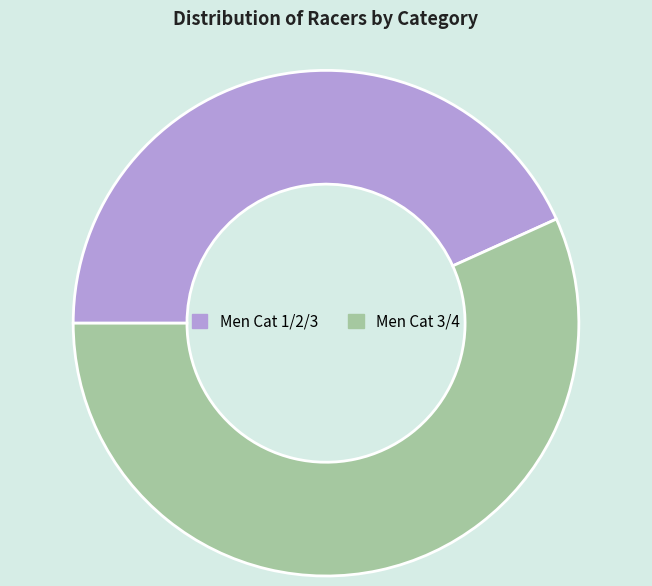

Combined, do Men Cat 3/4 and Men Cat 1/2/3 account for over 50%?

Yes